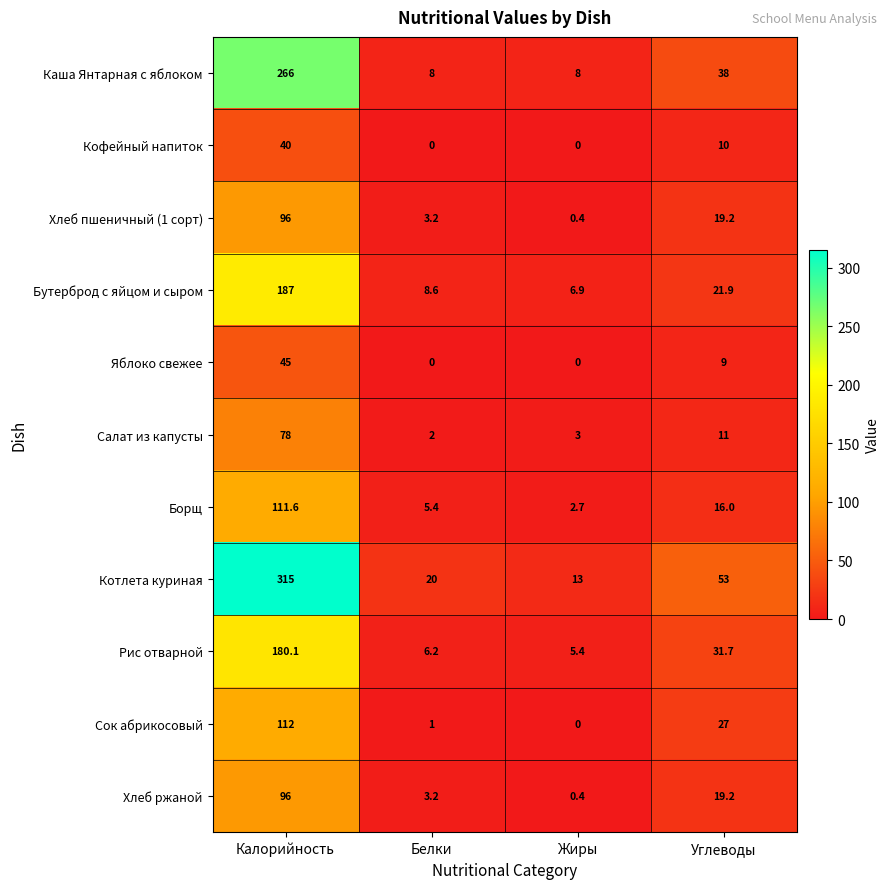

The Хлеб пшеничный (1 сорт) series shows 3.2 at Белки. True or false?

True